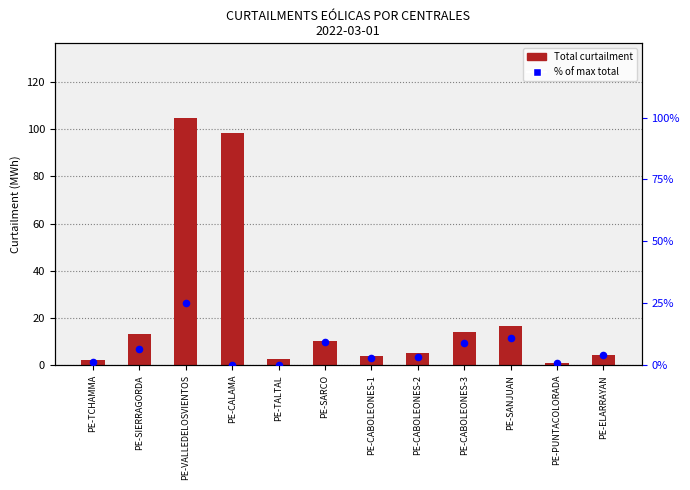

What is the total value across all series at PE-CABOLEONES-1?

6.6